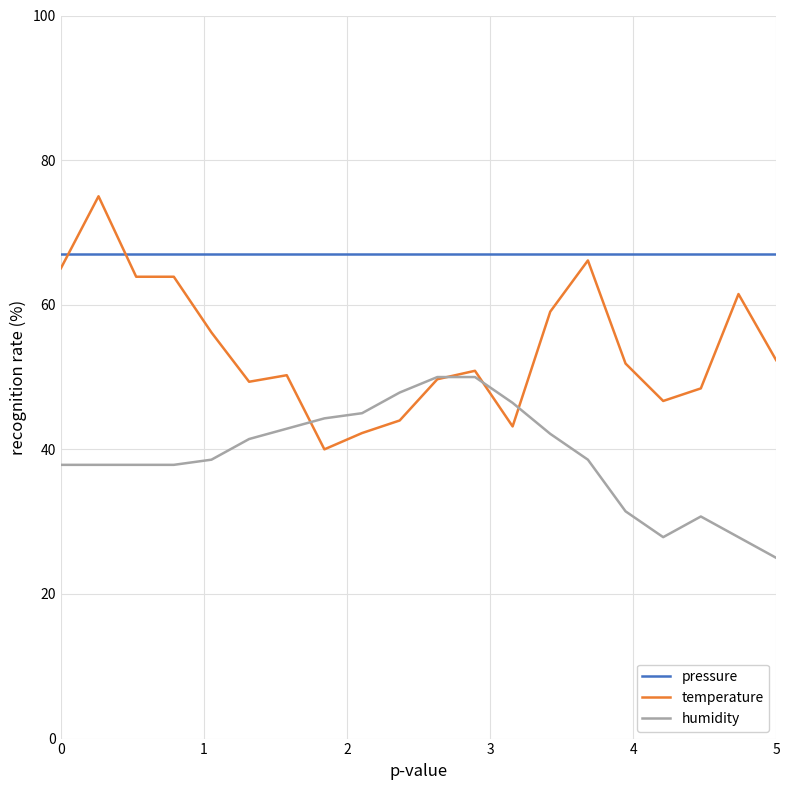

What is the average value of the pressure series?

67.0